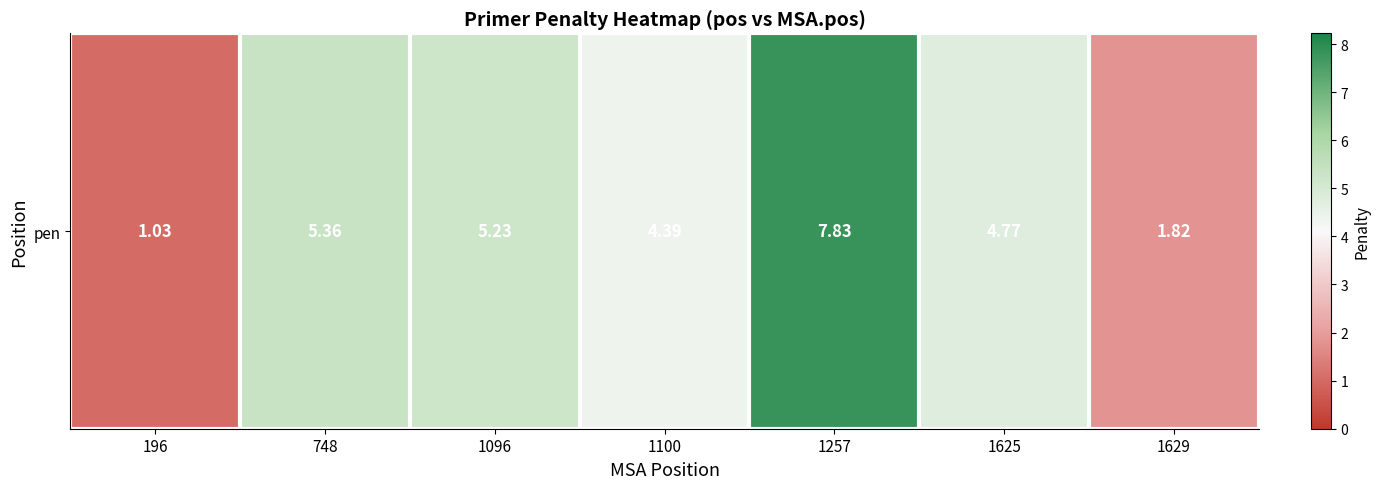

Between 1629 and 748, which is larger?

748